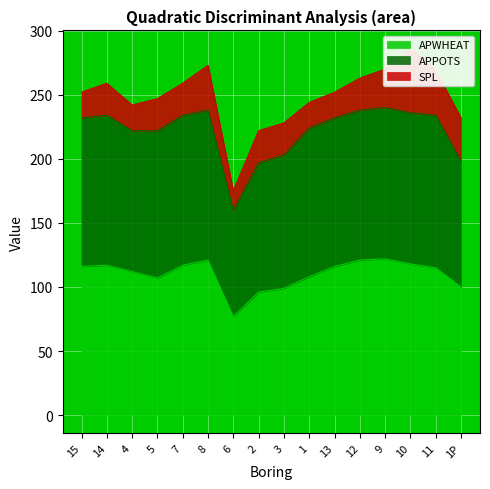

At which category does APWHEAT reach its first local valley?

5